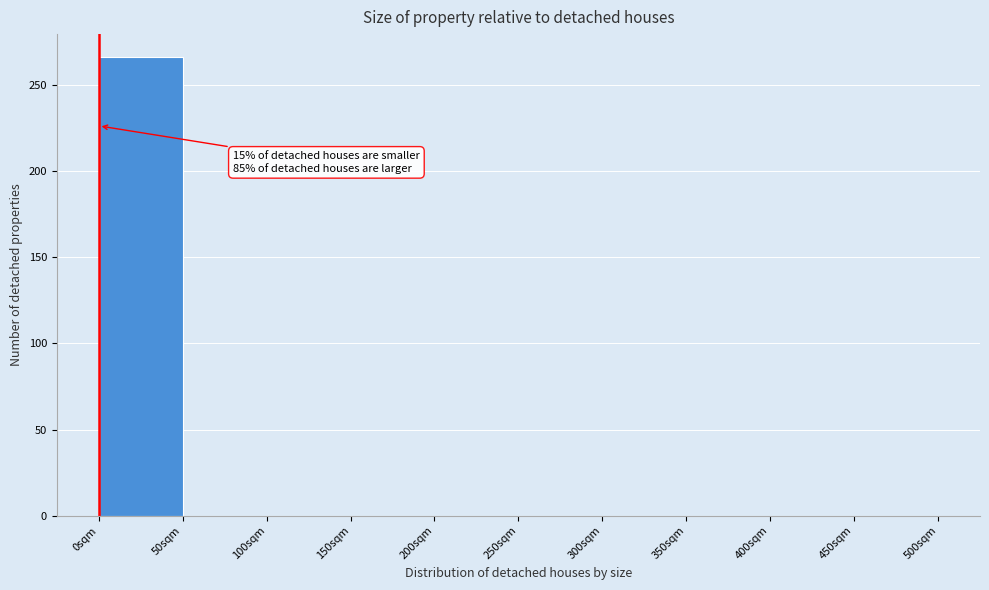

Over which range of the x-axis is the bar tallest?

0 to 50